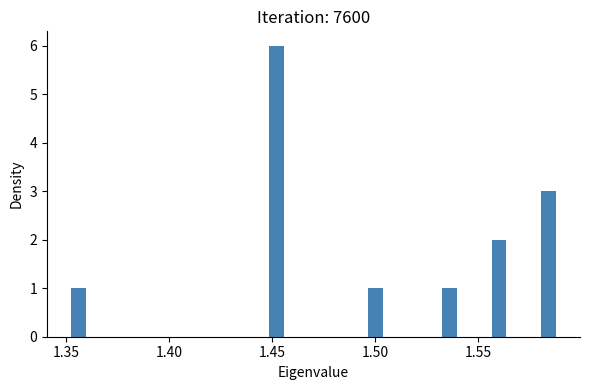

Around what value on the x-axis is the tallest bar? Give the approximate position of its centre, as read against the axis.

1.450